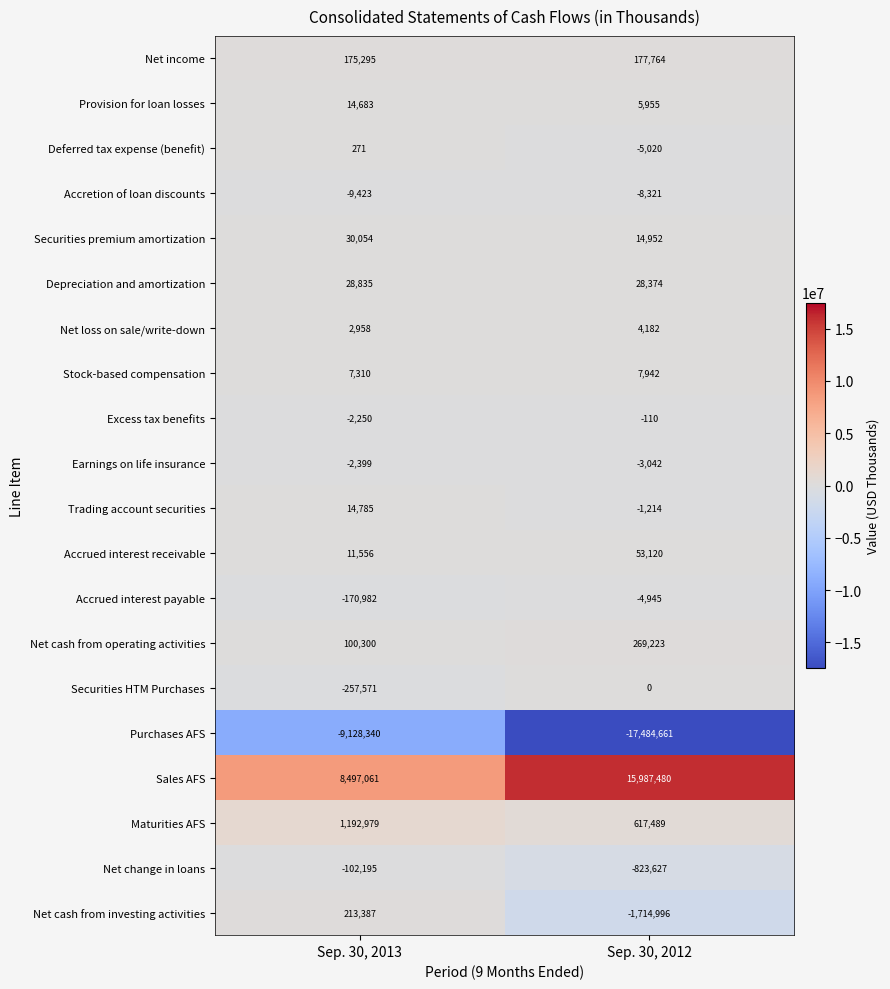

What is the sum of the Excess tax benefits values at Sep. 30, 2013 and Sep. 30, 2012?

-2360